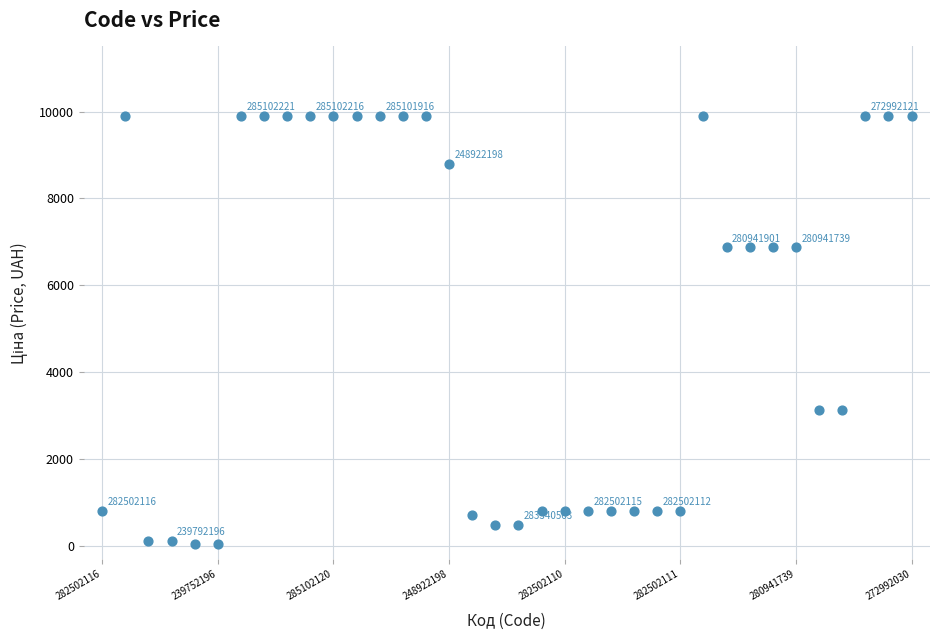

What is the range of Y values (max minus min)?

9851.8